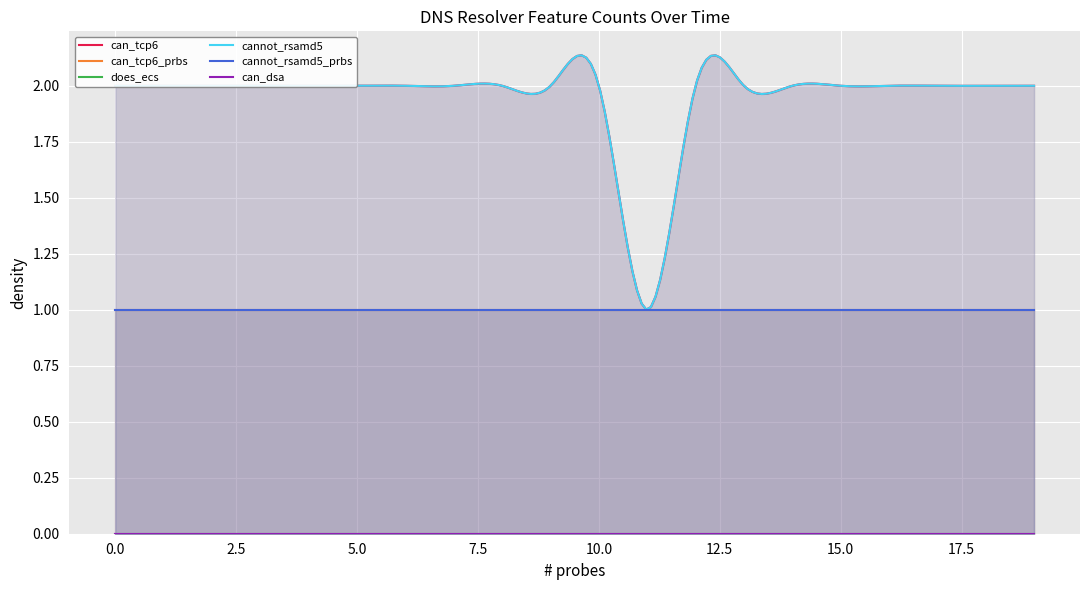

True or false: does_ecs has more than 1 points higher than both neighbors.

False